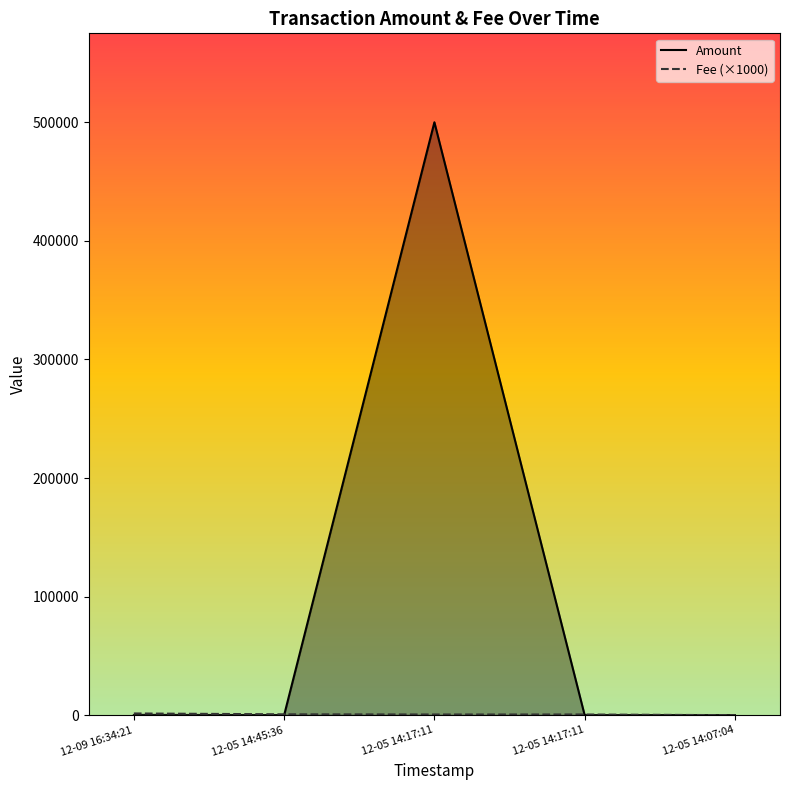

List the series in order of their overall mean, lowest first.

Fee (×1000), Amount